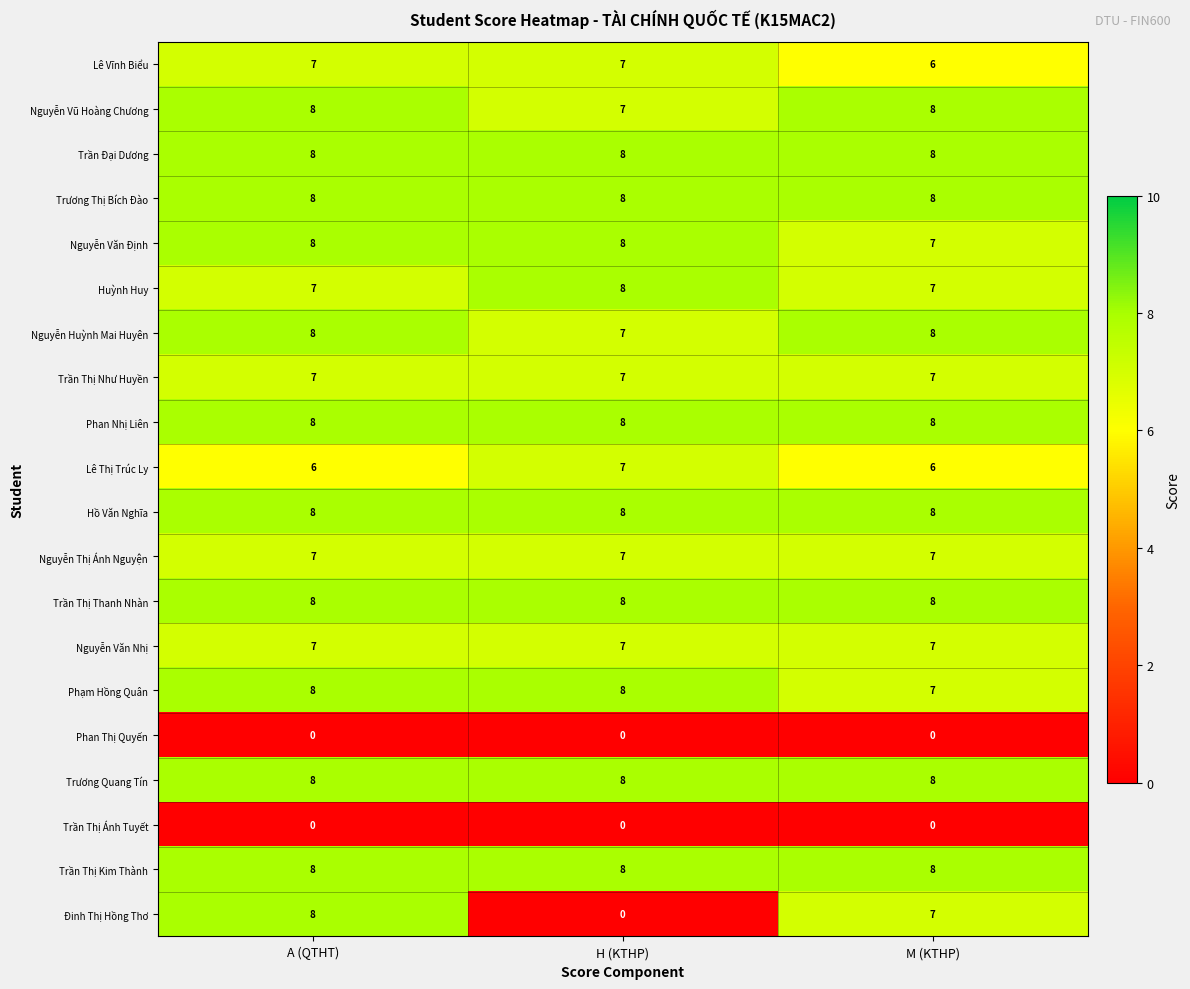

What is the difference between the highest and lowest values at A (QTHT)?

8